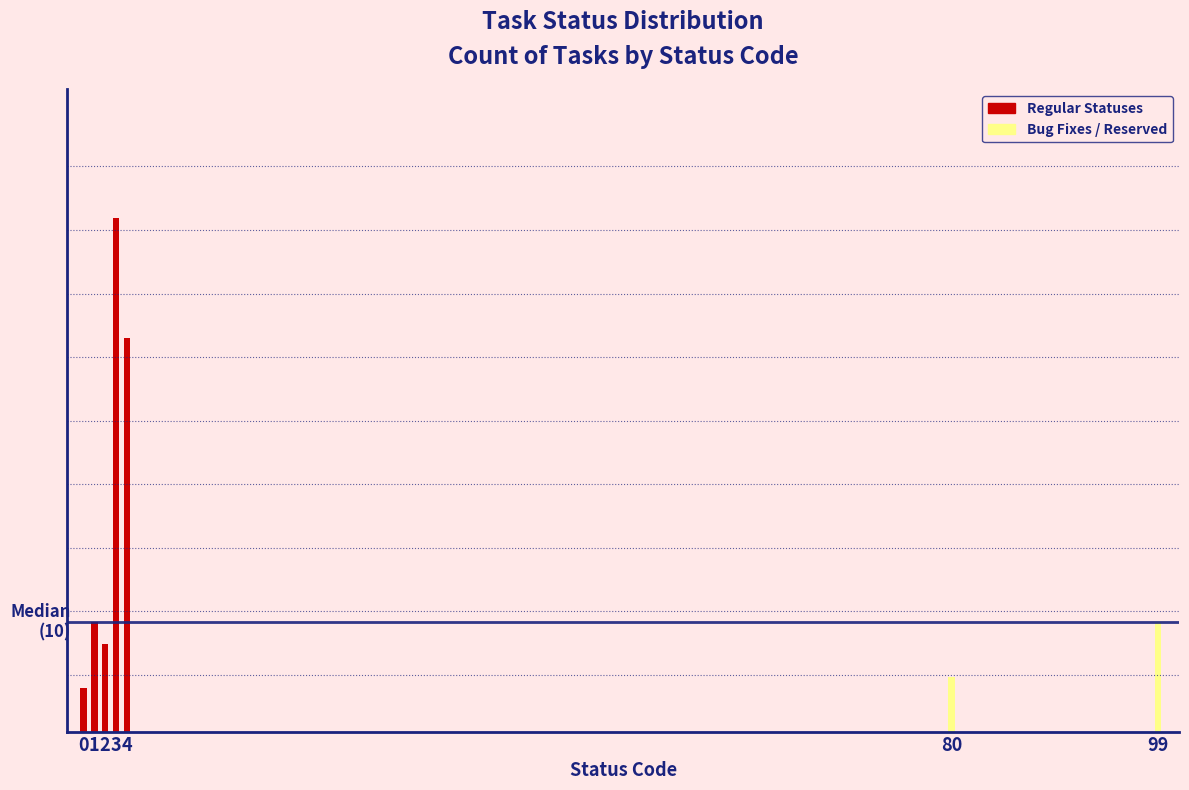

Does the chart contain any negative values?

No